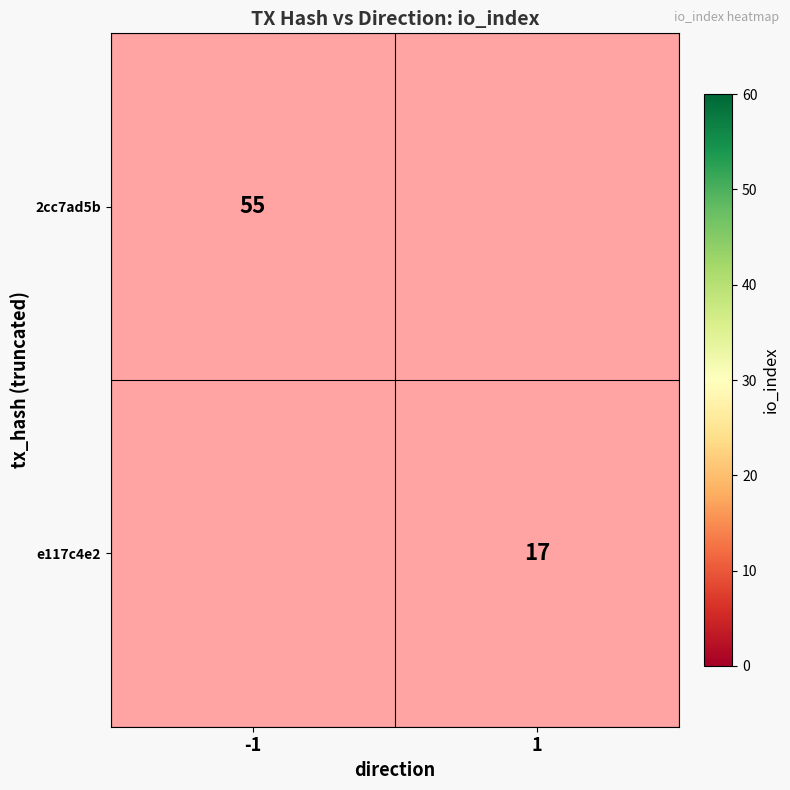

At how many categories does at least one series exceed 49?

1